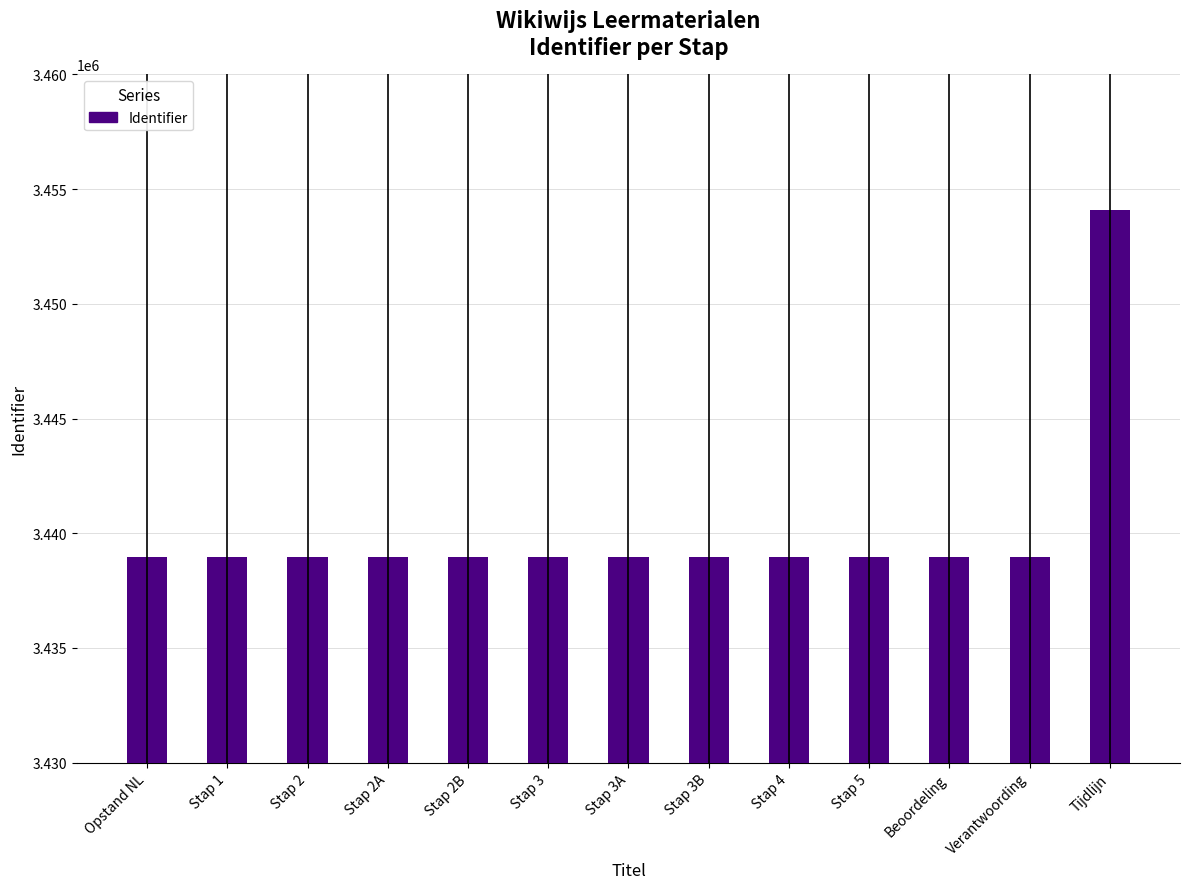

Approximately how many times larger is the value at Stap 4 compared to Beoordeling?

1.0